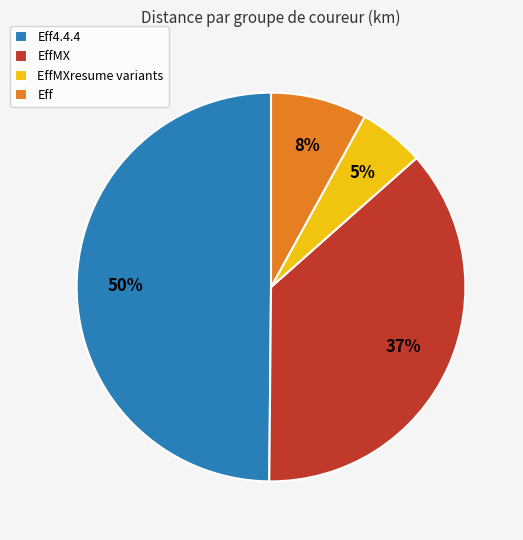

Is it true that Eff is 8% of the pie?

True